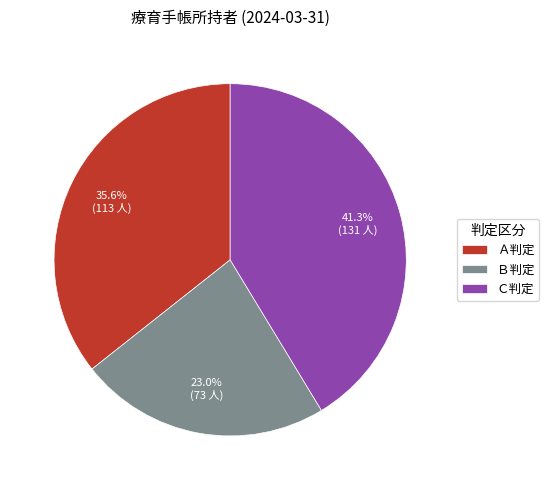

Between Ｂ判定 and Ｃ判定, which is larger?

Ｃ判定